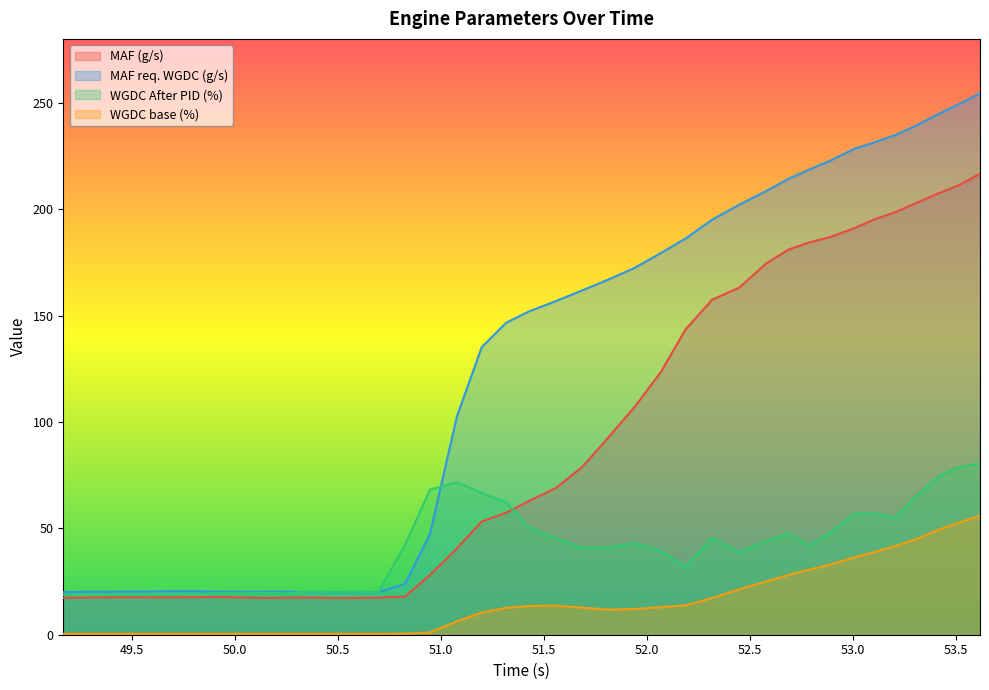

Which series has the largest total across all categories?

MAF req. WGDC (g/s)